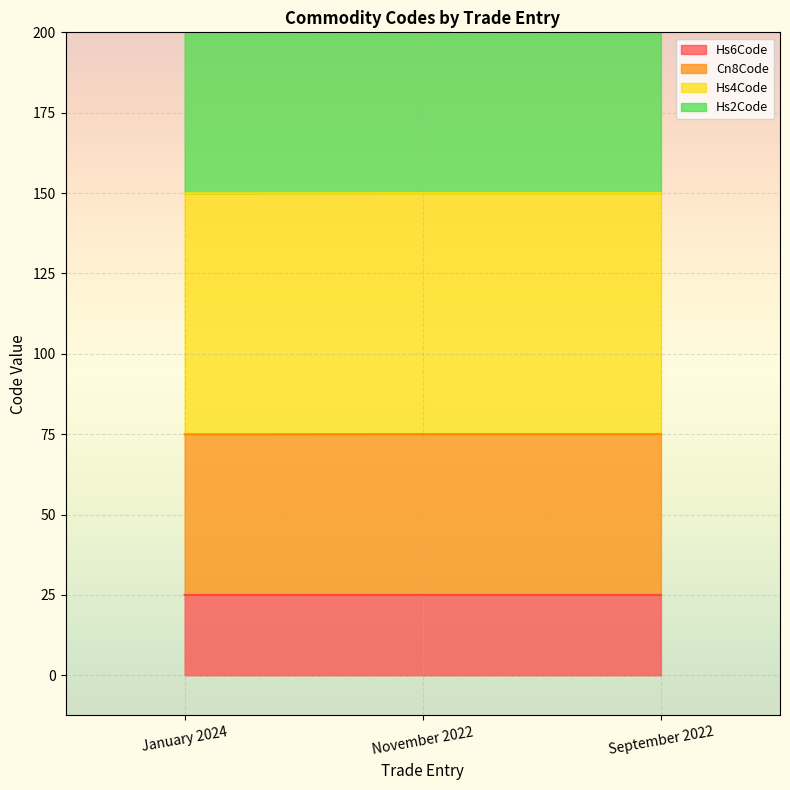

The Hs6Code series shows 25.0 at January 2024. True or false?

True